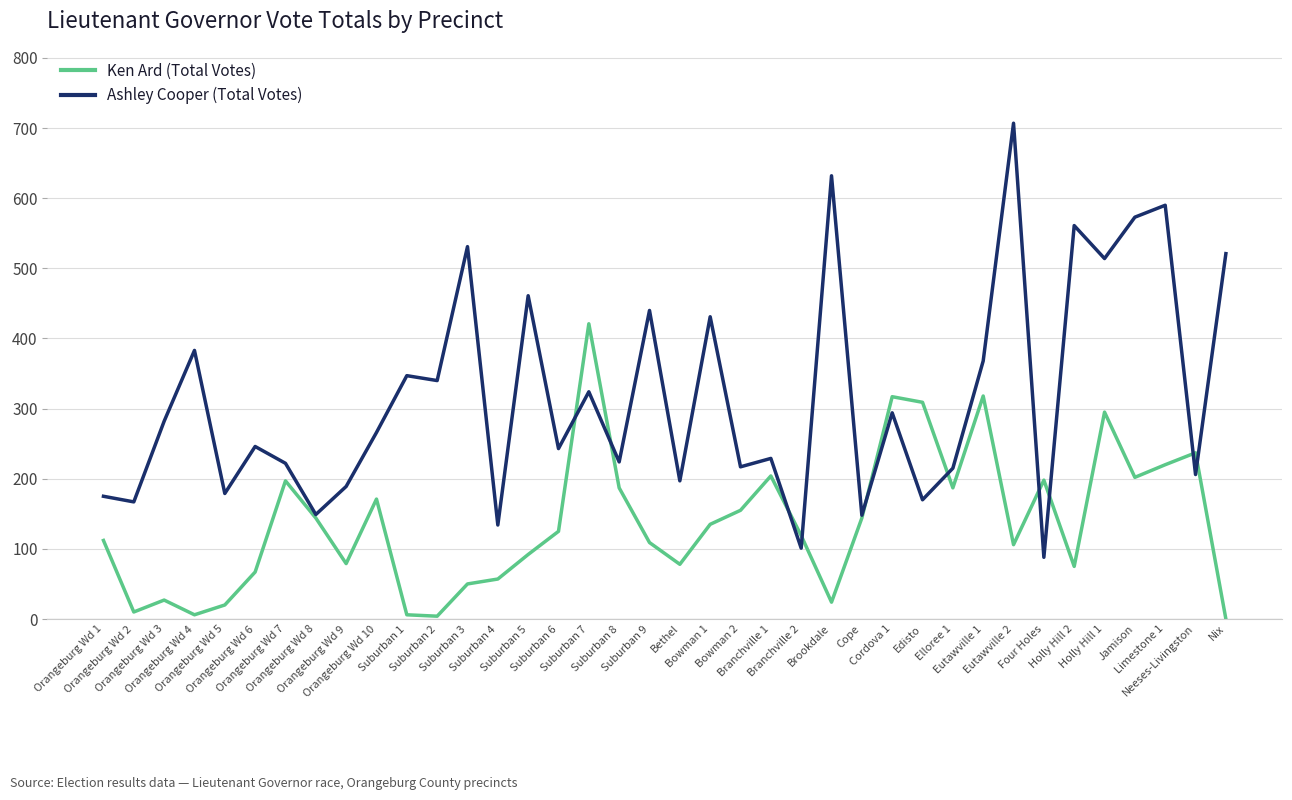

What is the greatest value displayed?

707